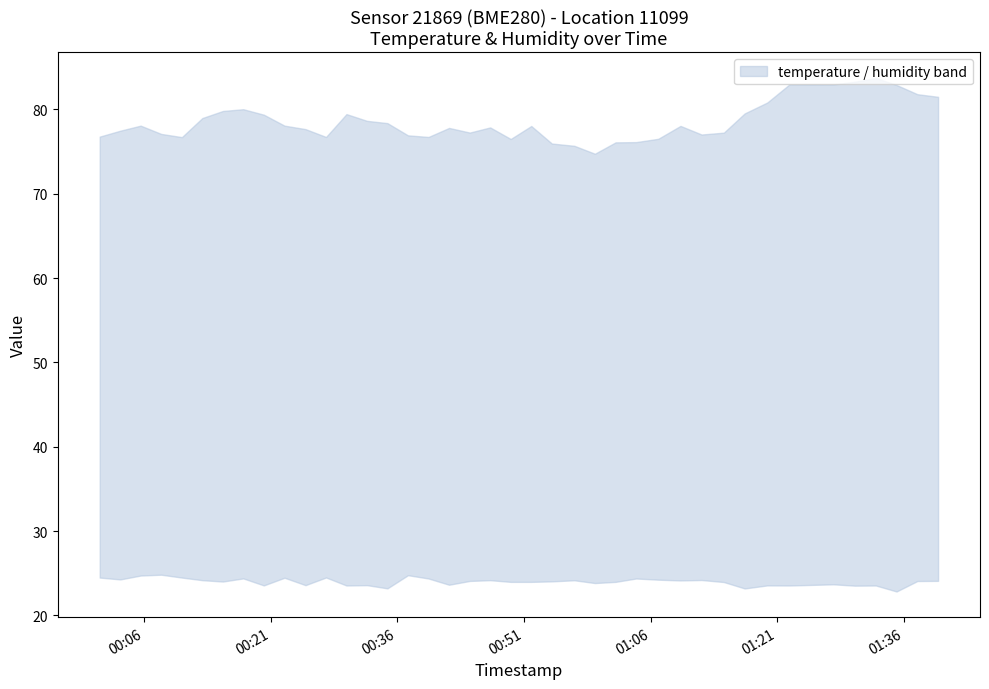

Where is temperature nearest to the value 23?

2023-06-22T01:35:07